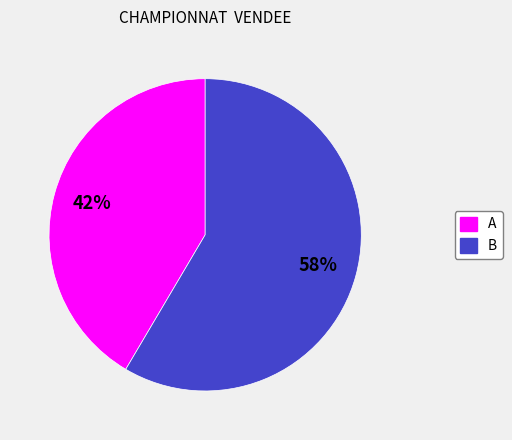

Which category has the biggest portion of the pie?

B